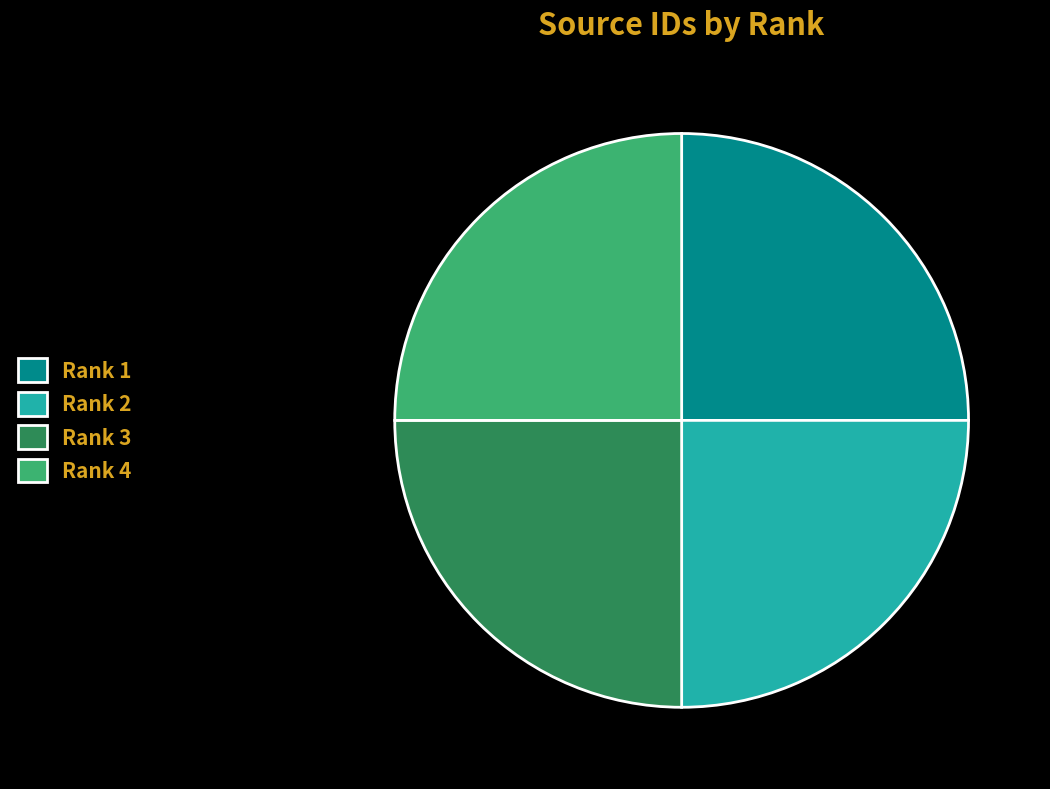

Count the number of slices in the pie.

4